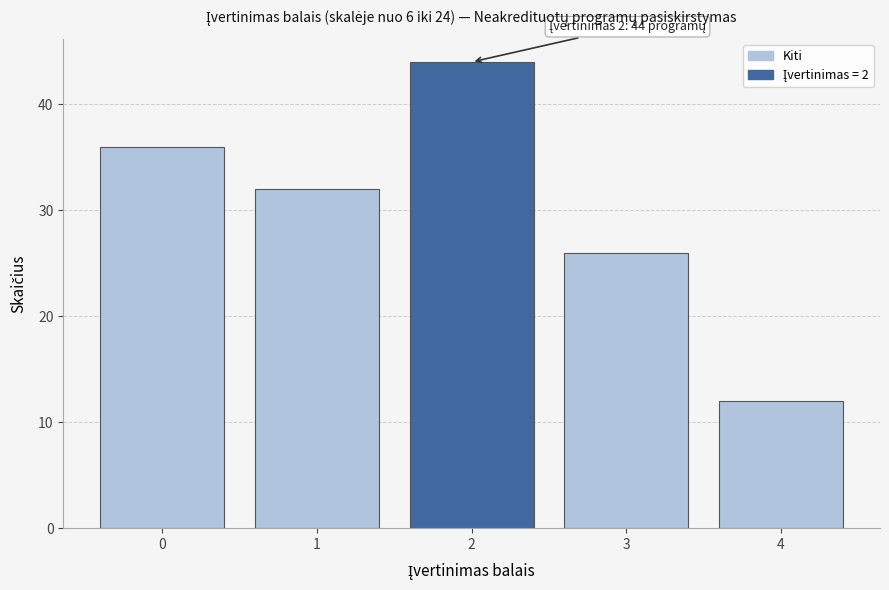

Reading left to right, extract all data points from this chart.

36	32	44	26	12